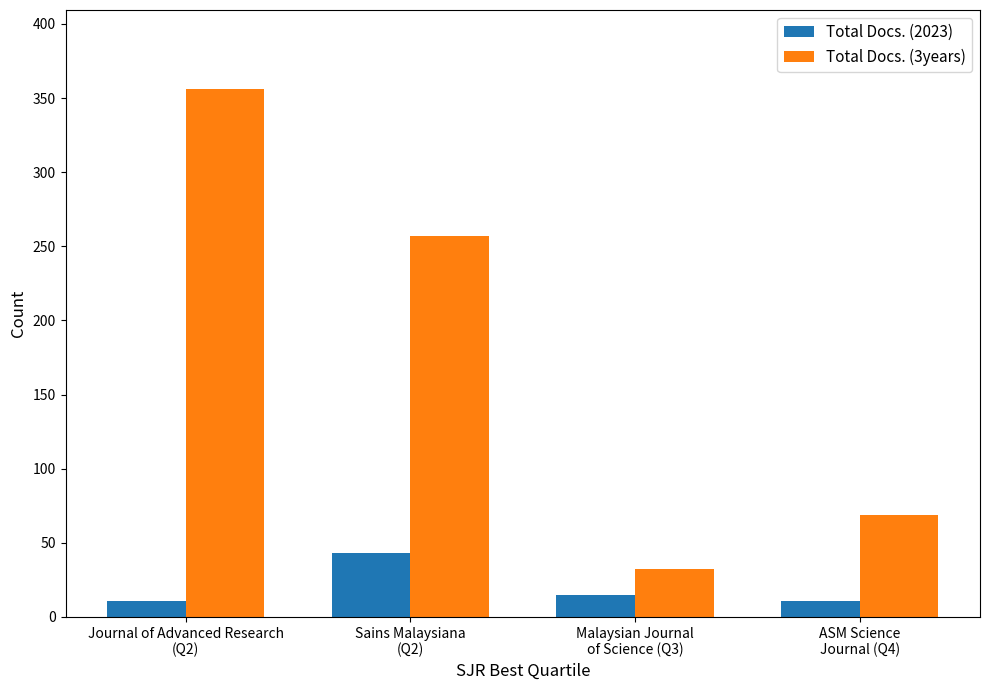

Is it true that Total Docs. (3years) equals 257 at Sains Malaysiana
(Q2)?

True